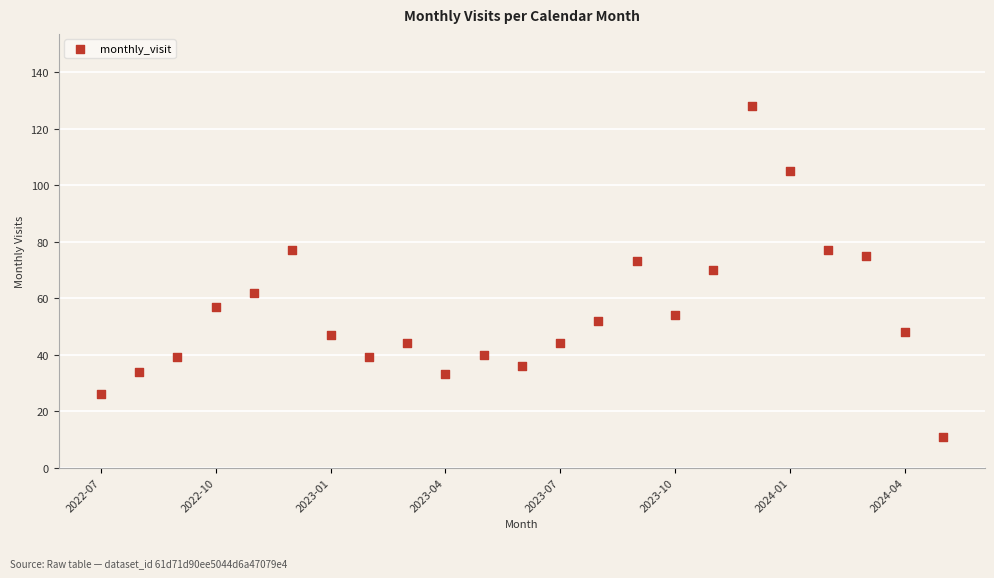

What is the range of Y values (max minus min)?

117